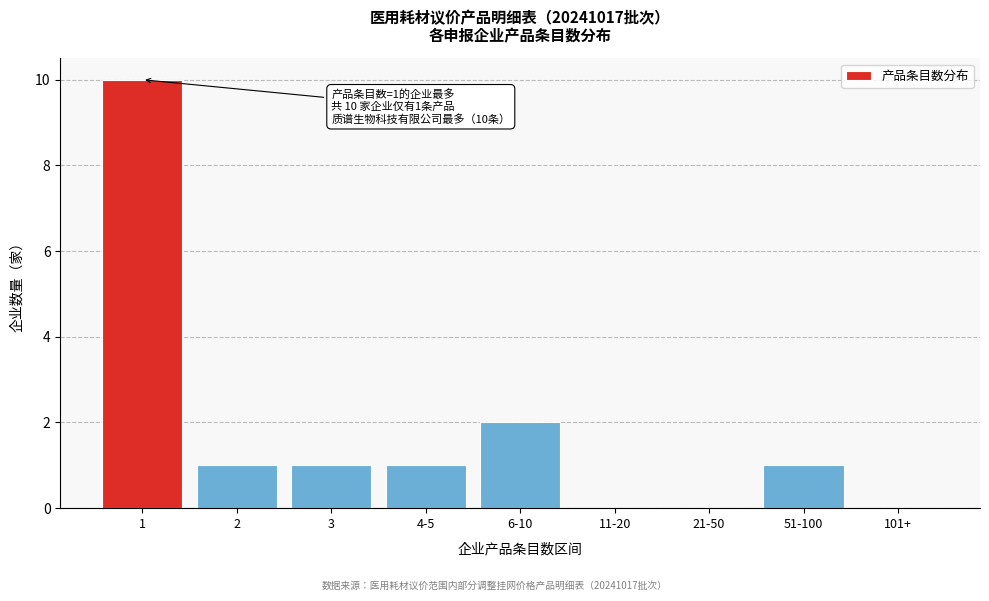

Reading right to left, what are all the values shown in this chart?

101+=0	51-100=1	21-50=0	11-20=0	6-10=2	4-5=1	3=1	2=1	1=10